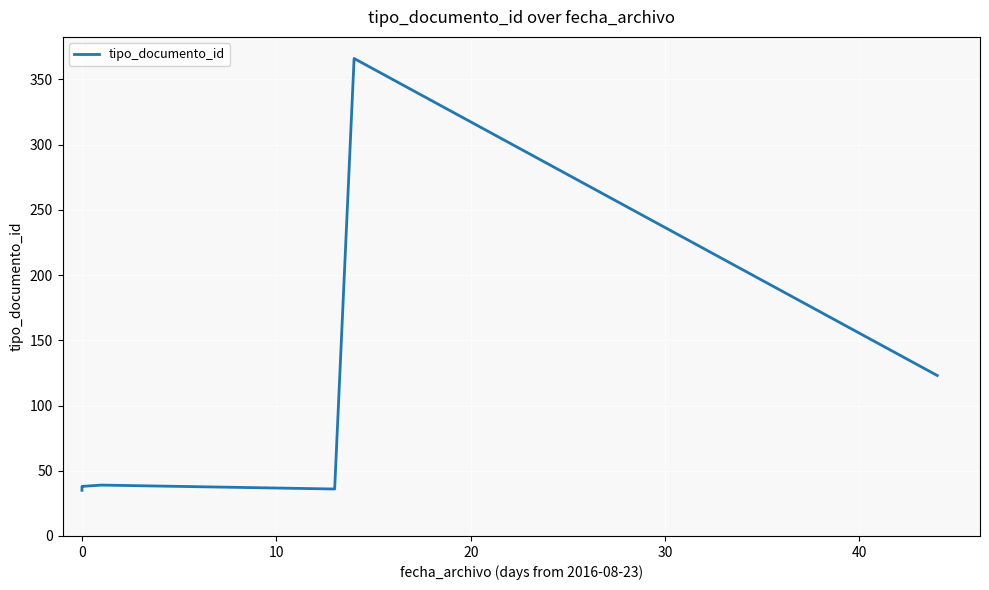

What is the difference between the second highest and minimum values?

88